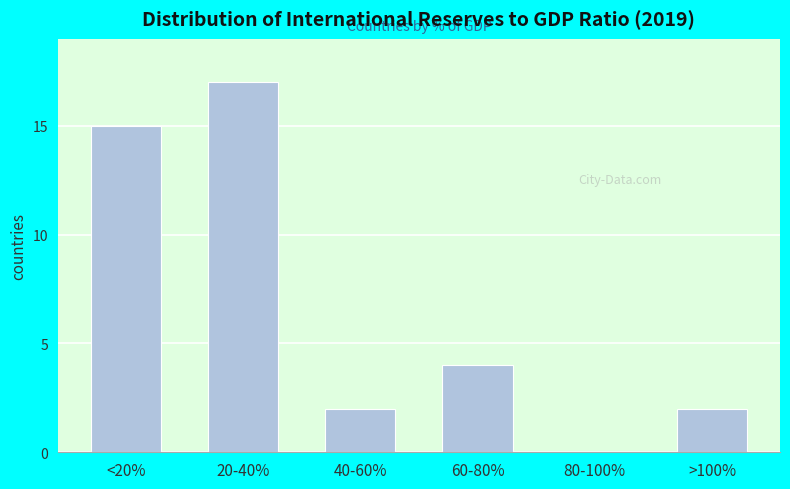

Reading left to right, extract all data points from this chart.

<20%=15	20-40%=17	40-60%=2	60-80%=4	80-100%=0	>100%=2